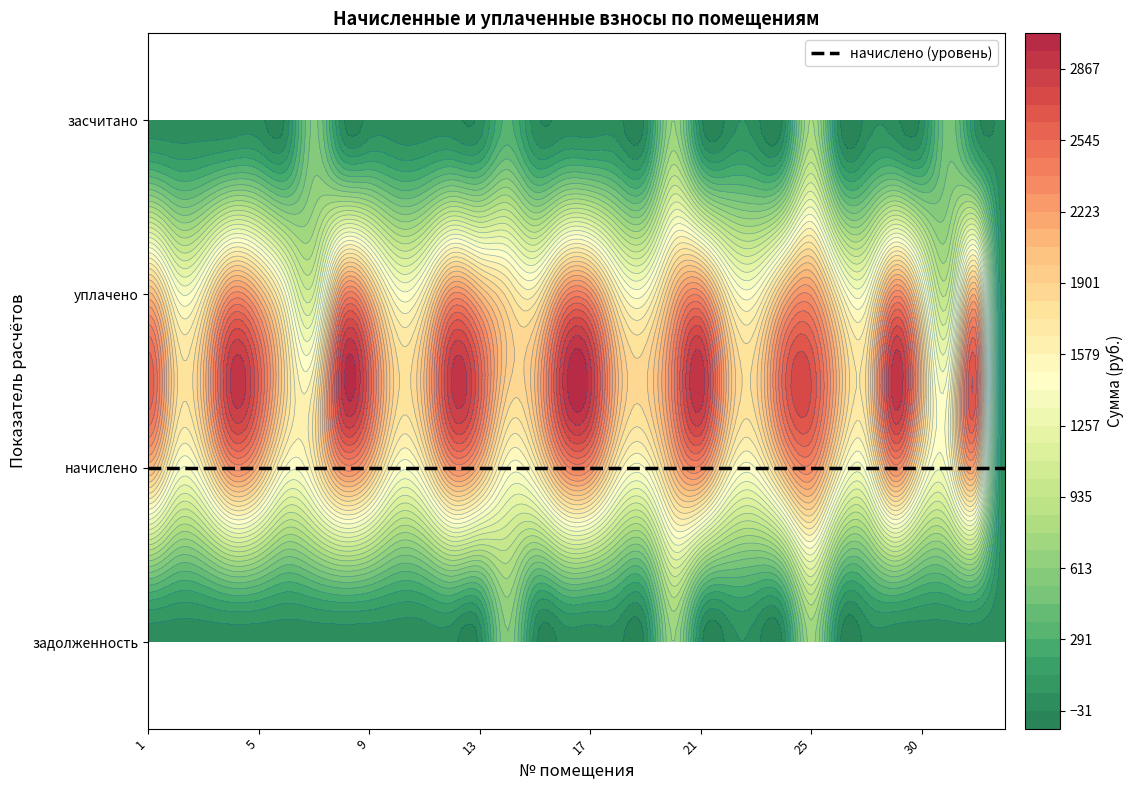

Is it true that задолженность equals 839.6 at 14?

False